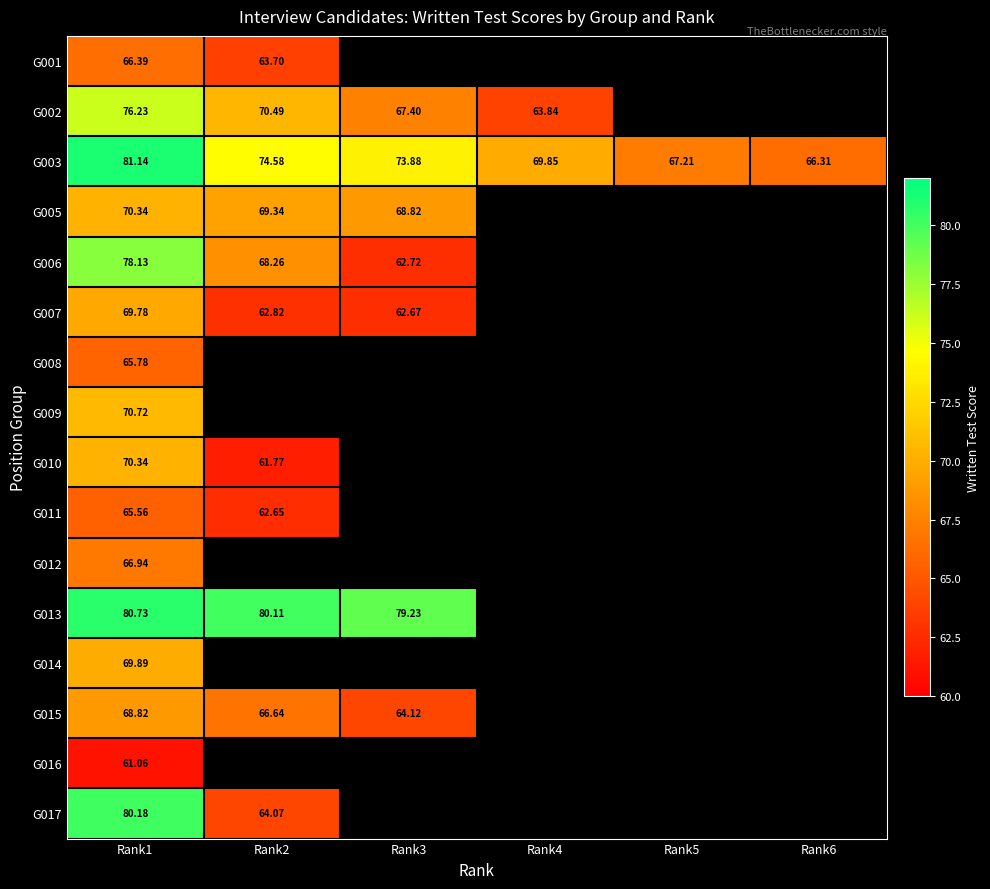

Is the value of G001 at Rank1 greater than the value of G003 at Rank1?

No